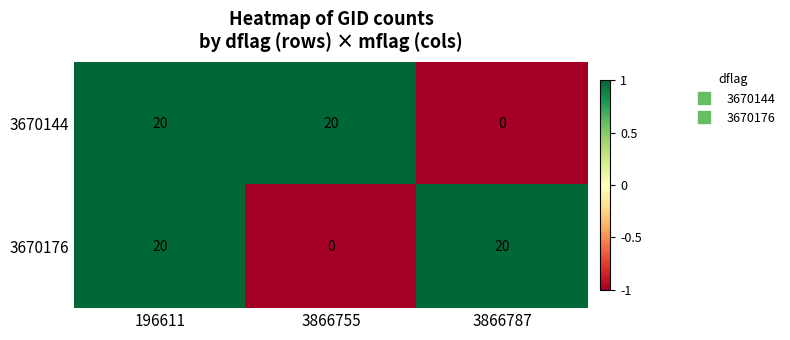

The 3670176 series shows 20 at 196611. True or false?

True